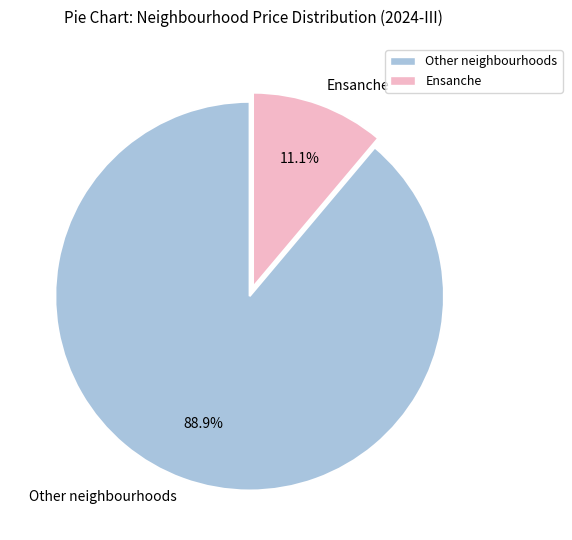

Is Other neighbourhoods the majority of the pie?

Yes